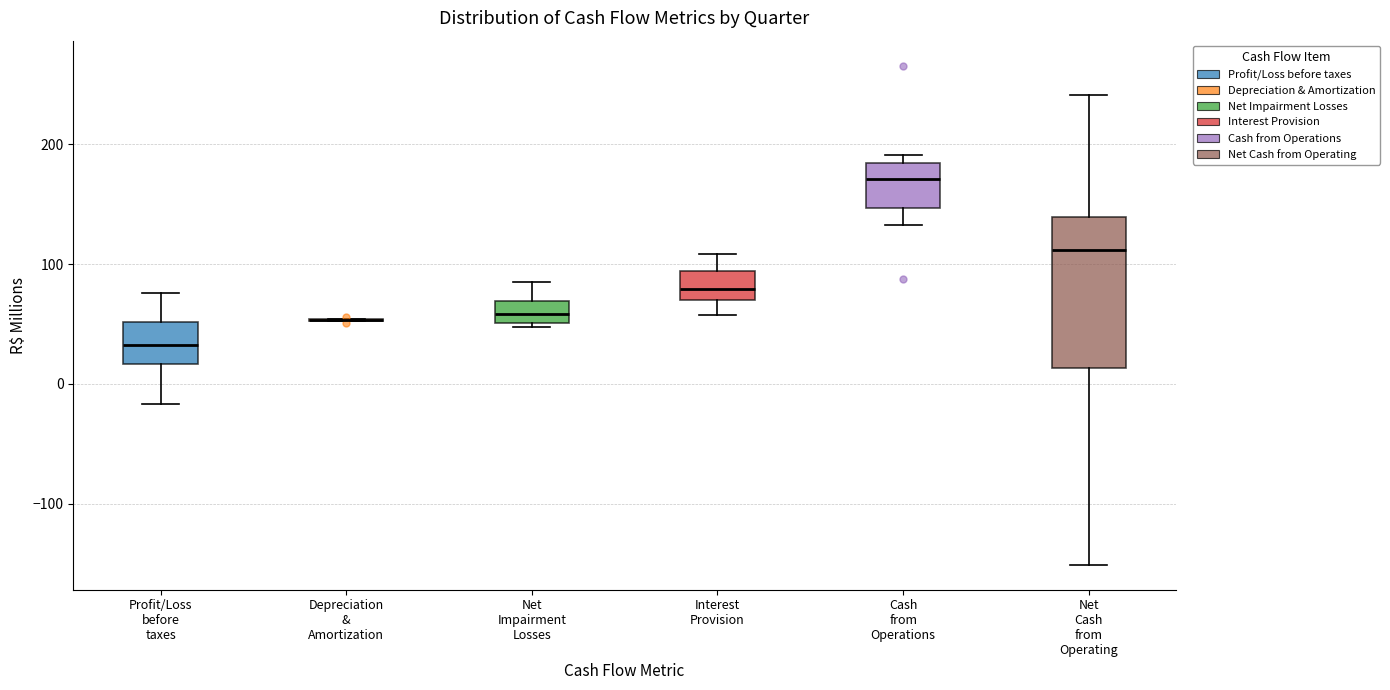

Comparing the boxes themselves (not the whiskers), which one is the tallest?

Net Cash from Operating